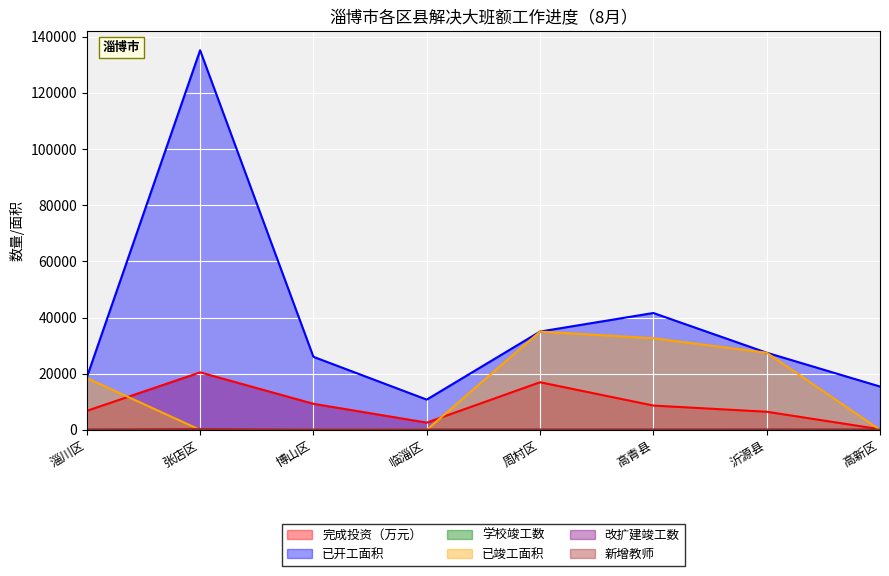

Which has a higher value, 淄川区 or 沂源县?

淄川区